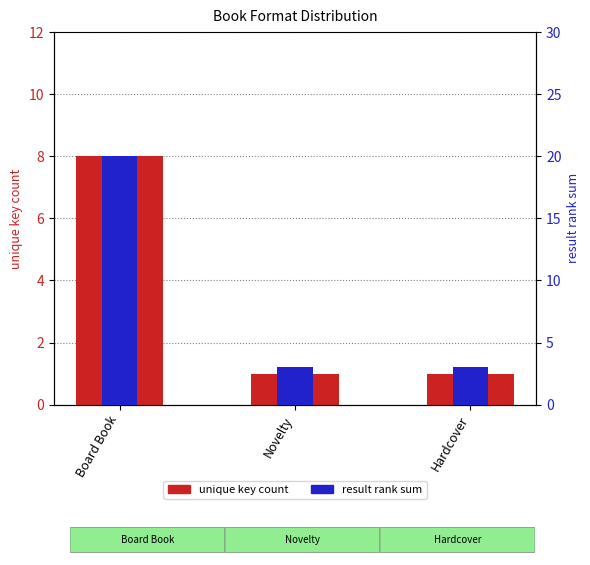

Which category has the lowest value in the unique key count series?

Novelty